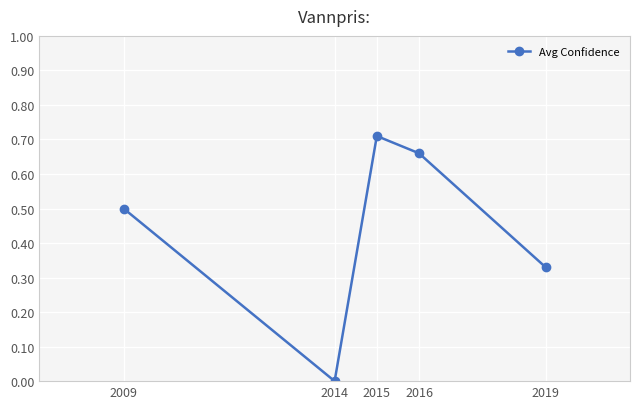

True or false: there are more than 1 points higher than both neighbors.

False